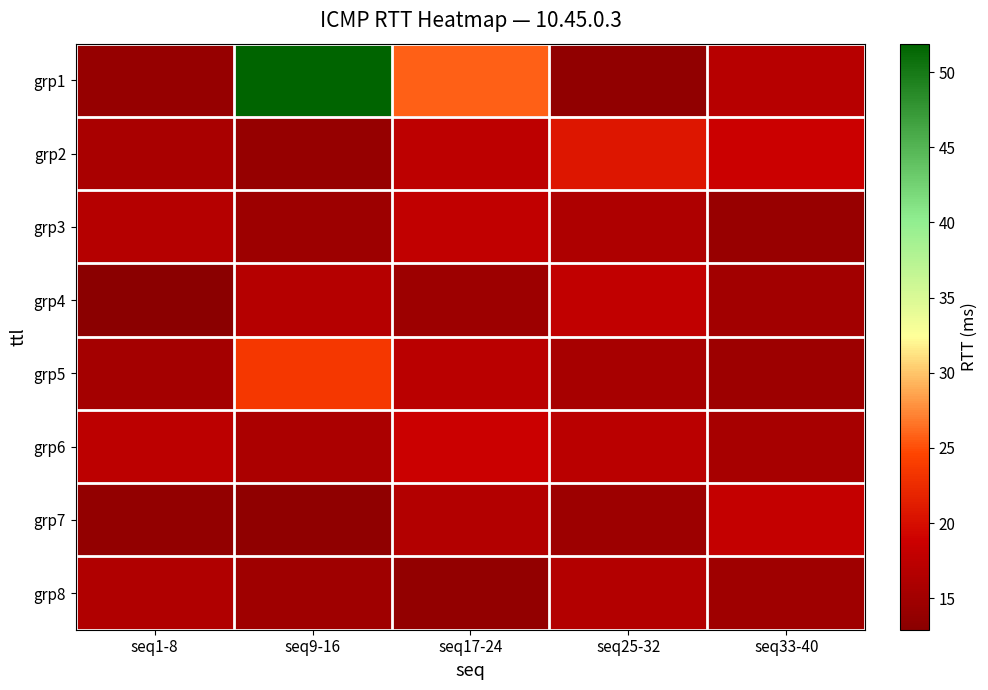

Reading left to right, extract all data points from this chart.

grp1: seq1-8=14.1	seq9-16=51.9	seq17-24=25.8	seq25-32=13.6	seq33-40=16.9
grp2: seq1-8=15.7	seq9-16=14.1	seq17-24=17.6	seq25-32=20.7	seq33-40=18.7
grp3: seq1-8=16.8	seq9-16=14.7	seq17-24=17.8	seq25-32=16.2	seq33-40=14.2
grp4: seq1-8=12.9	seq9-16=16.8	seq17-24=14.7	seq25-32=17.8	seq33-40=15.1
grp5: seq1-8=15.2	seq9-16=23.5	seq17-24=17.2	seq25-32=15.5	seq33-40=14.7
grp6: seq1-8=17.4	seq9-16=15.8	seq17-24=18.8	seq25-32=17.2	seq33-40=15.5
grp7: seq1-8=13.8	seq9-16=13.5	seq17-24=16.6	seq25-32=14.7	seq33-40=18.2
grp8: seq1-8=16.4	seq9-16=14.8	seq17-24=13.8	seq25-32=16.7	seq33-40=14.8